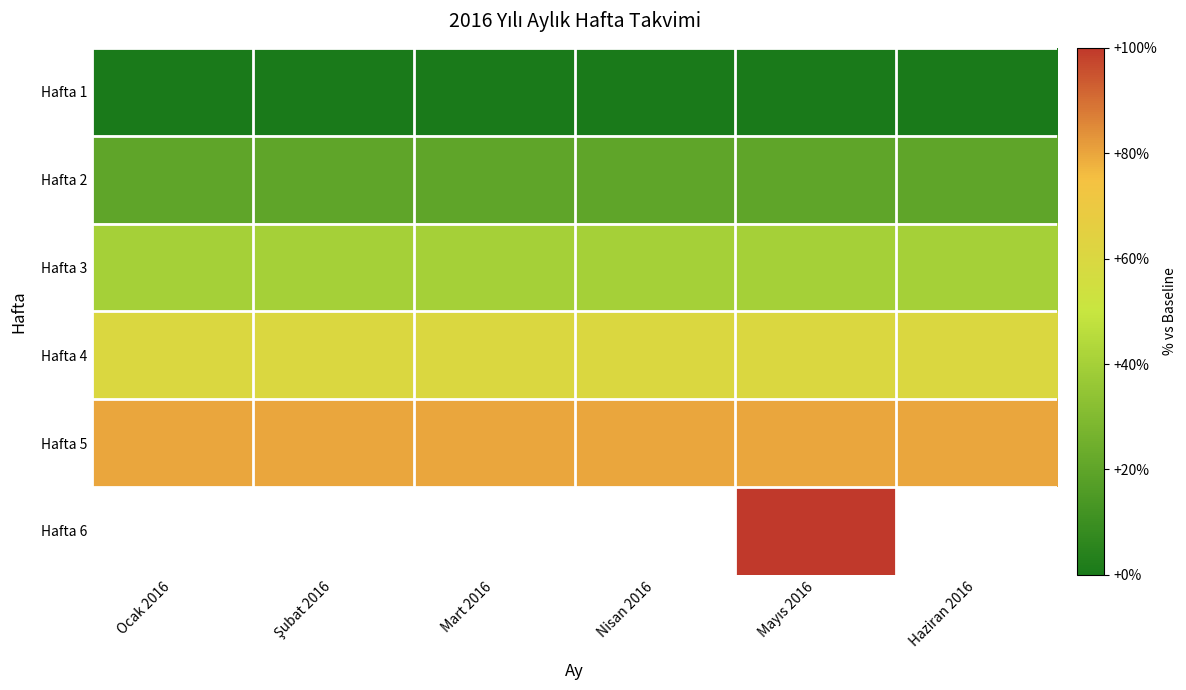

List the labels in order of Hafta 6 value, smallest first.

Ocak 2016, Şubat 2016, Mart 2016, Nisan 2016, Mayıs 2016, Haziran 2016